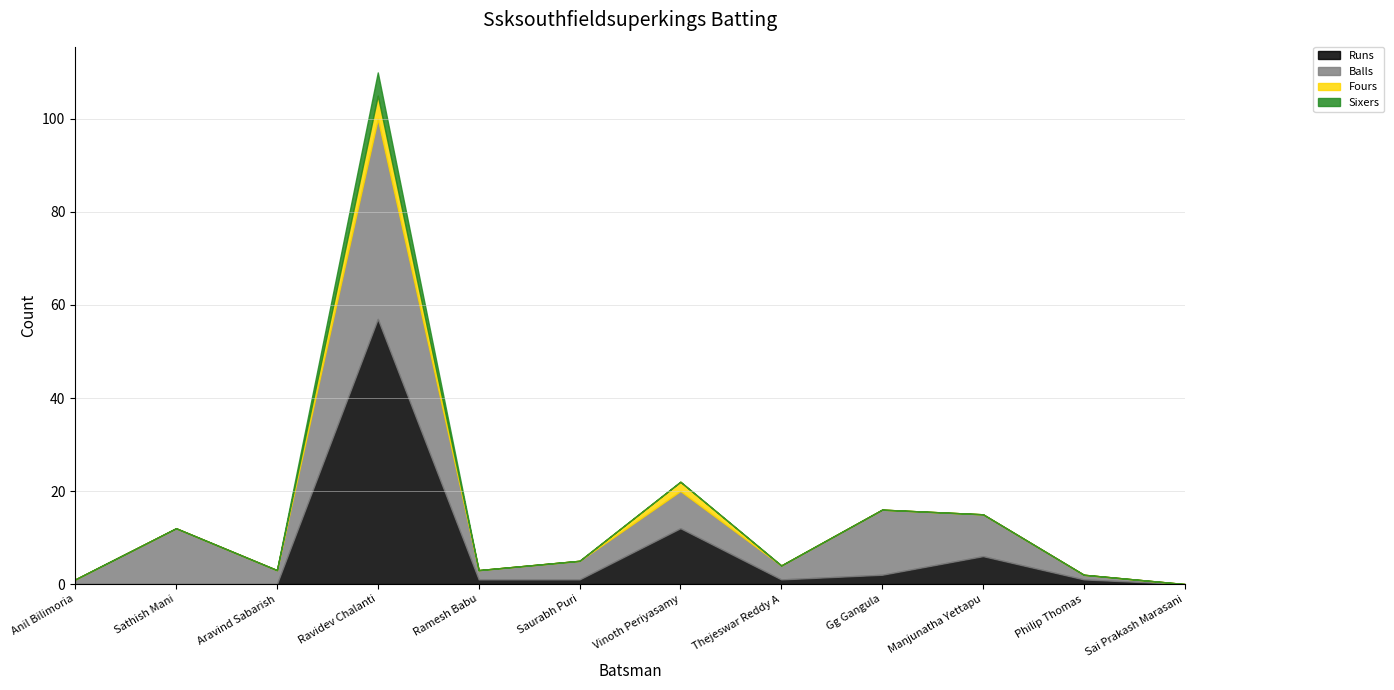

At how many categories does at least one series exceed 38?

1